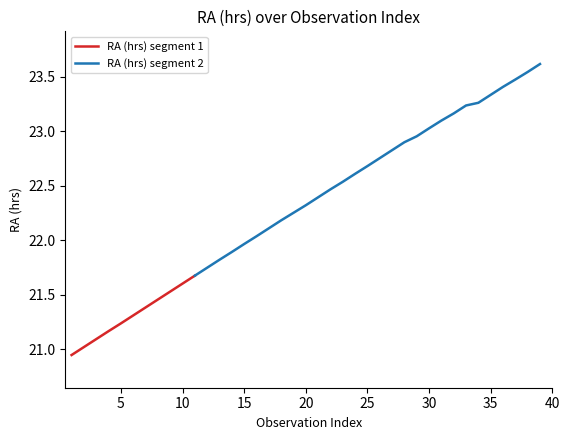

The chart shows a value of 33.5 at 37. True or false?

False